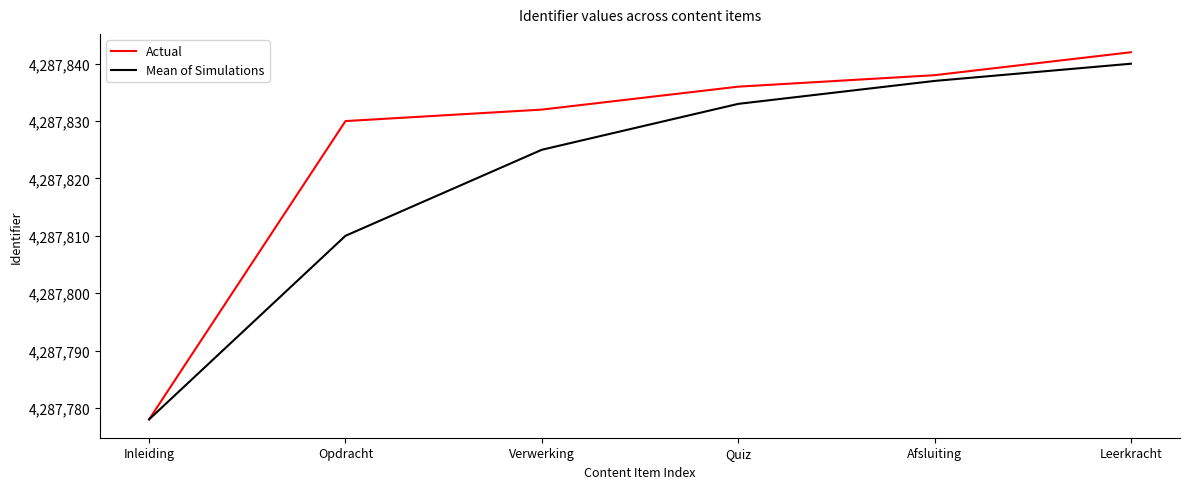

List the labels in order of Actual value, smallest first.

Inleiding, Opdracht, Verwerking, Quiz, Afsluiting, Leerkracht